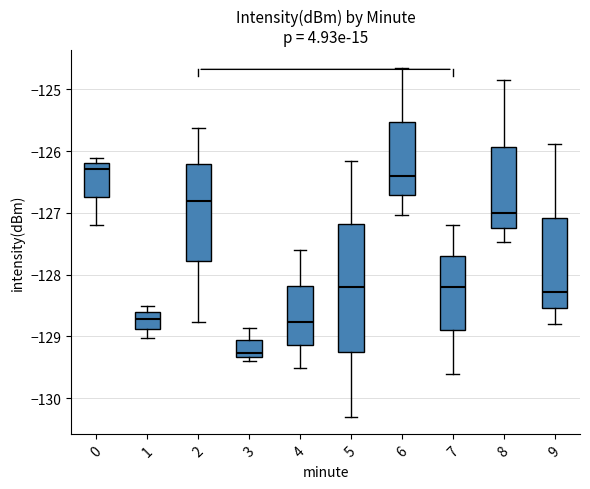

Which box is the tallest, from its lower edge to its upper edge?

5